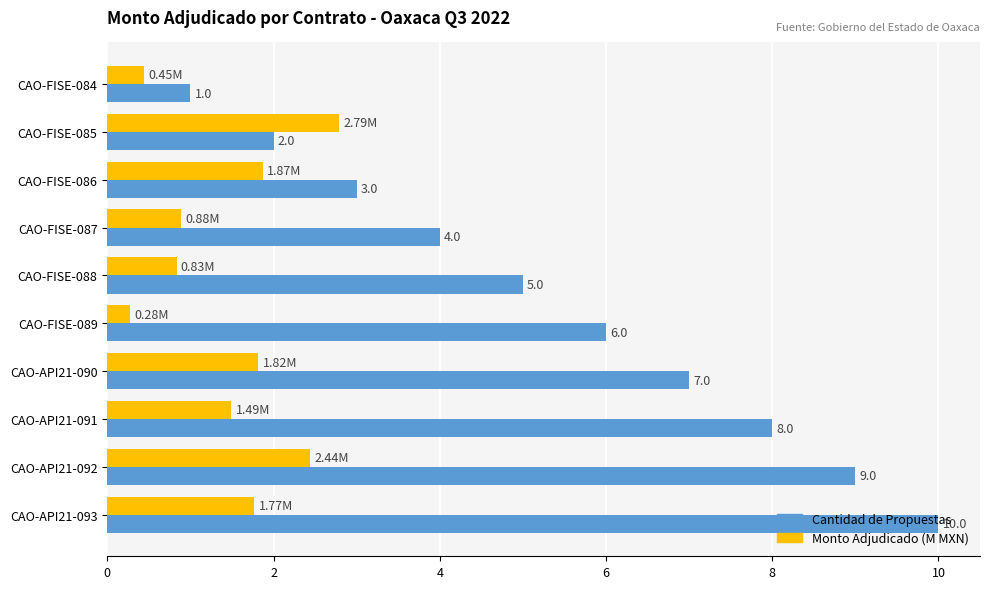

Which series has the largest total across all categories?

Cantidad de Propuestas